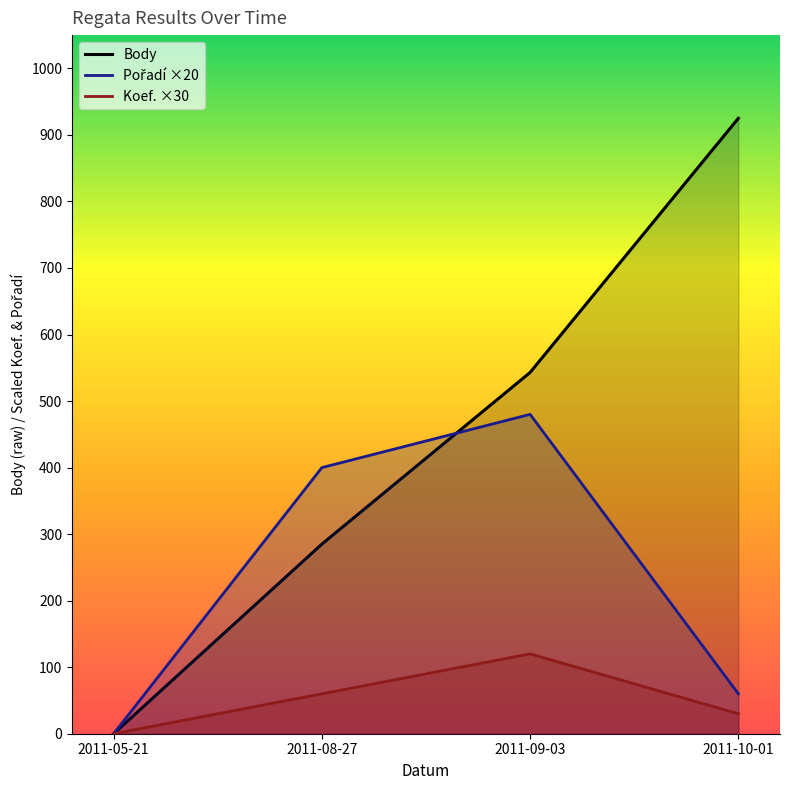

Rank the series by their maximum value, from highest to lowest.

Body, Pořadí, Koef.